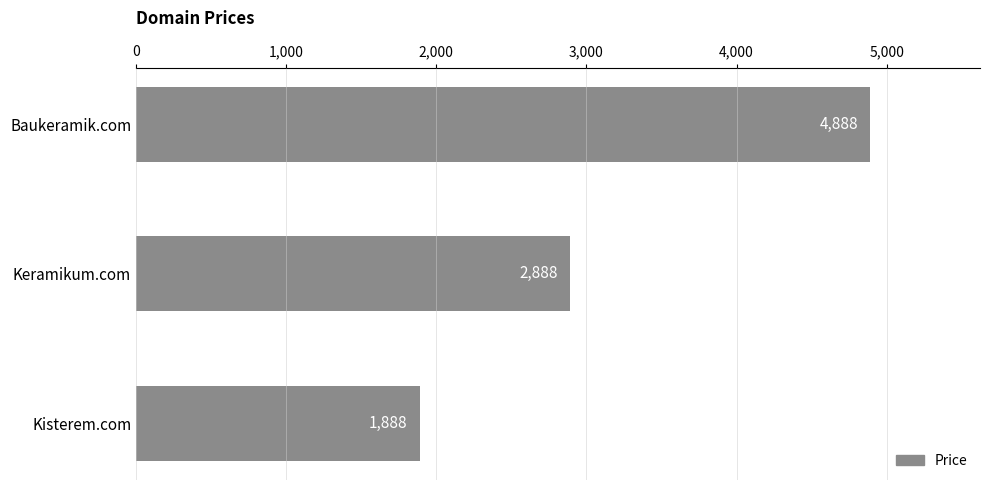

What is the difference between the maximum and minimum values?

3000